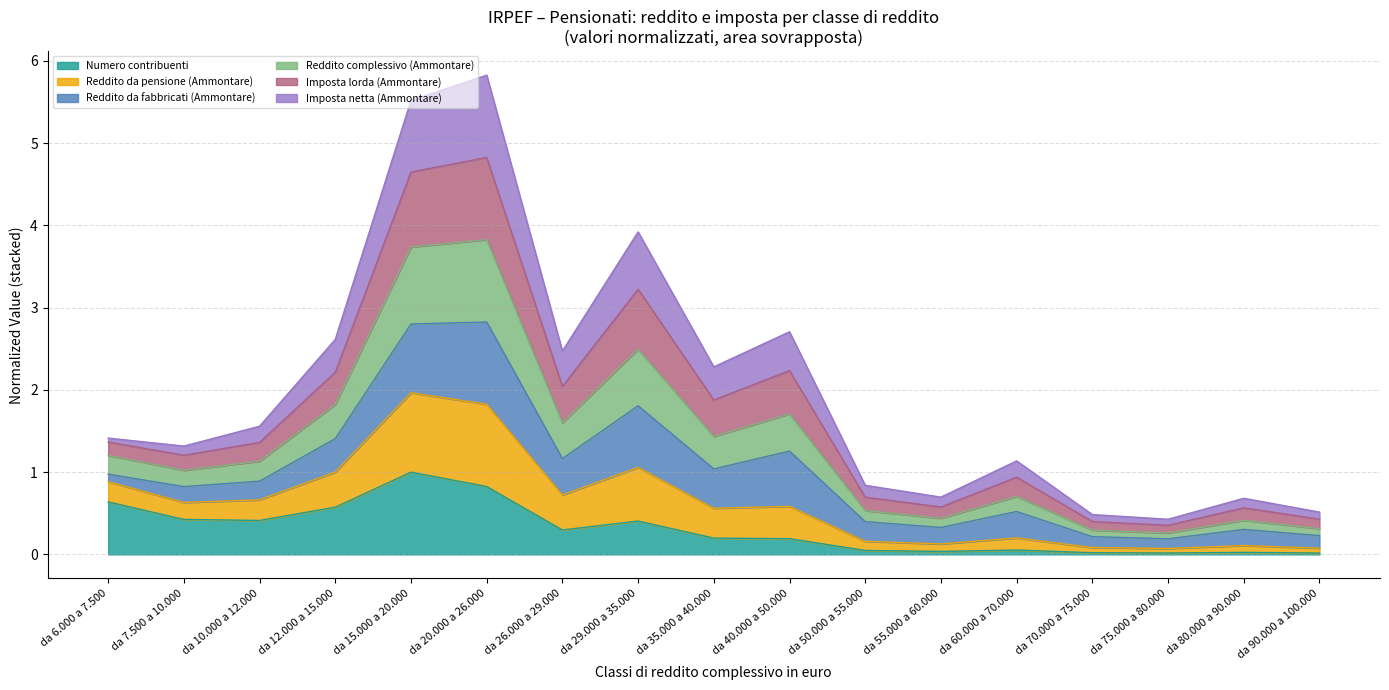

True or false: Reddito complessivo (Ammontare) and Reddito da pensione (Ammontare) cross at least once.

False